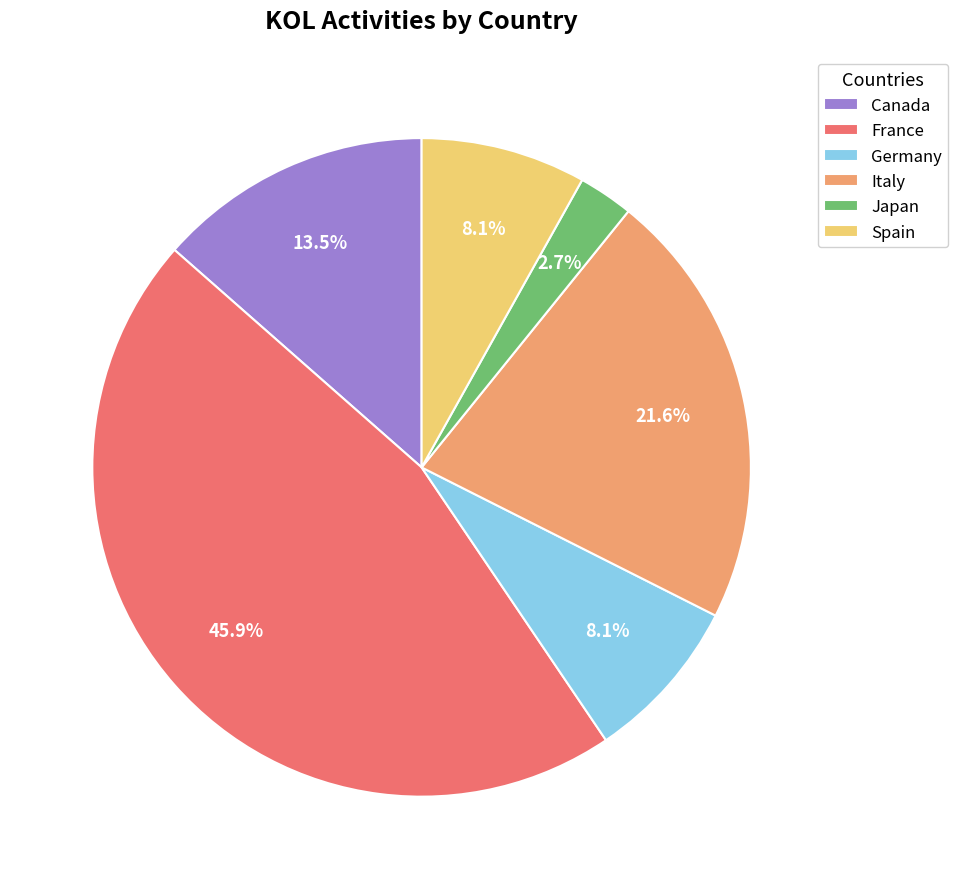

Is there a majority slice in this chart?

No